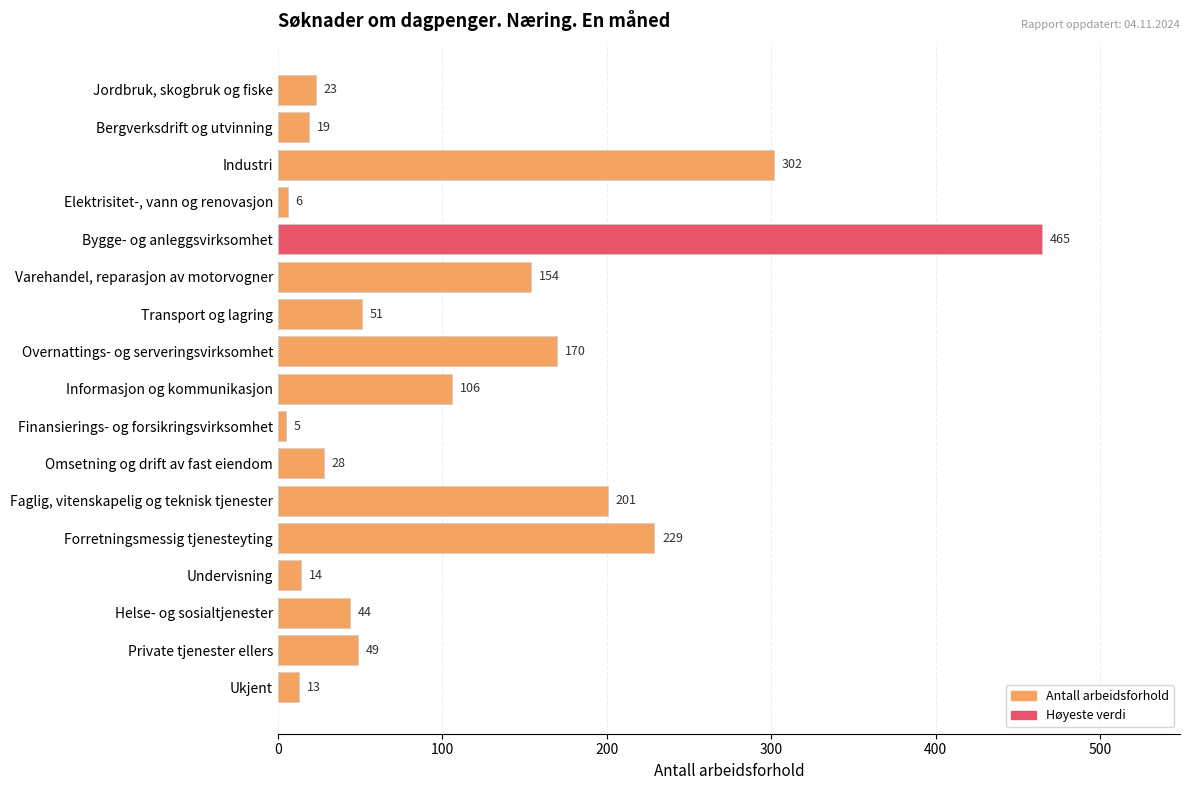

At which category does the chart reach its peak across all series?

Bygge- og anleggsvirksomhet